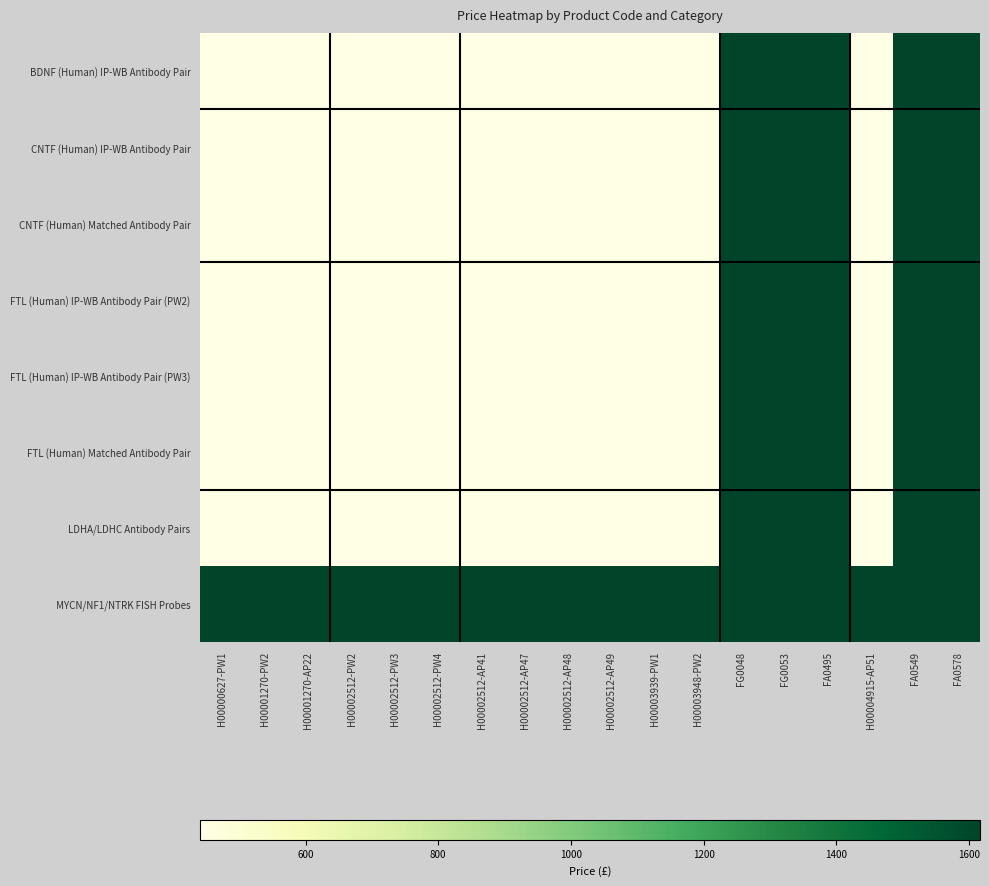

How many categories are shown in the chart?

18